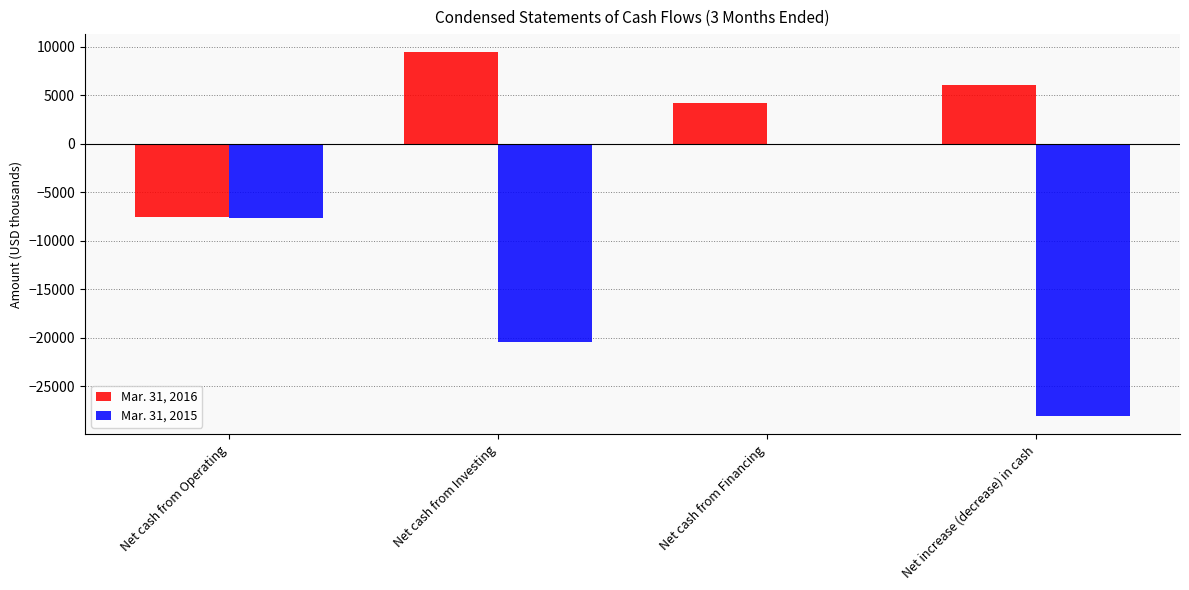

Is the value of Mar. 31, 2015 at Net cash from Financing greater than the value of Mar. 31, 2016 at Net cash from Investing?

No